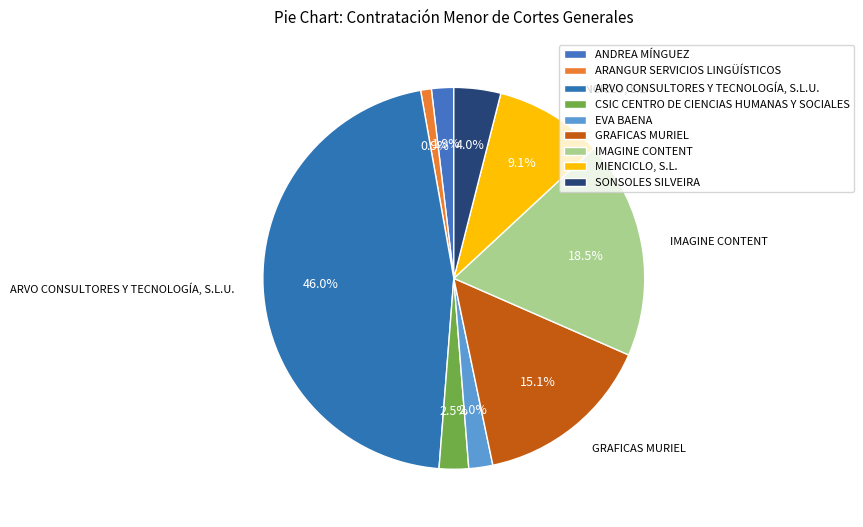

What is the ratio of the value at ARVO CONSULTORES Y TECNOLOGÍA, S.L.U. to the value at MIENCICLO, S.L.?

5.0